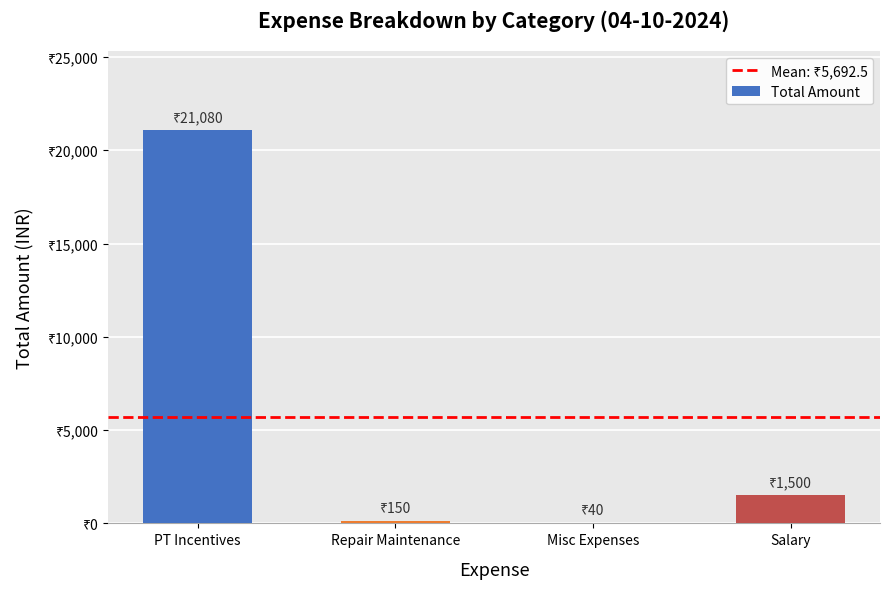

Does the chart contain stacked bars?

No